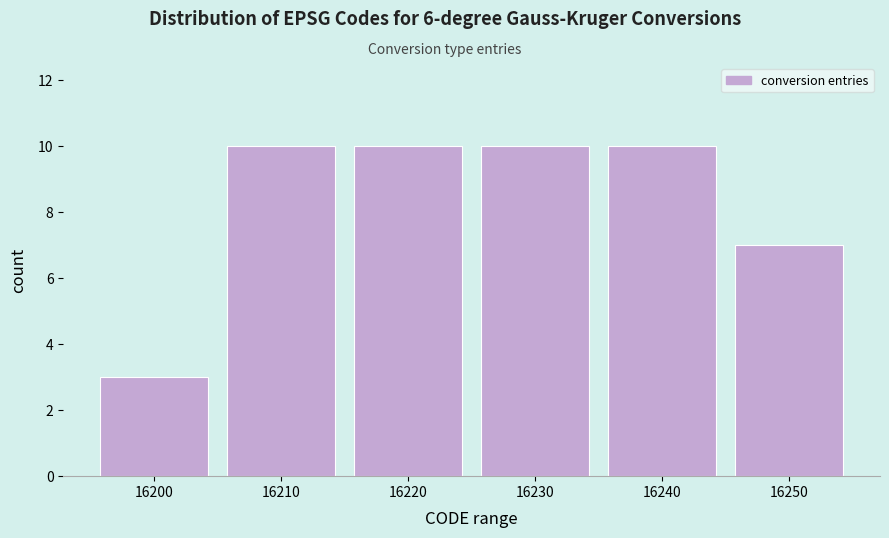

Reading right to left, what are all the values shown in this chart?

16250=7	16240=10	16230=10	16220=10	16210=10	16200=3